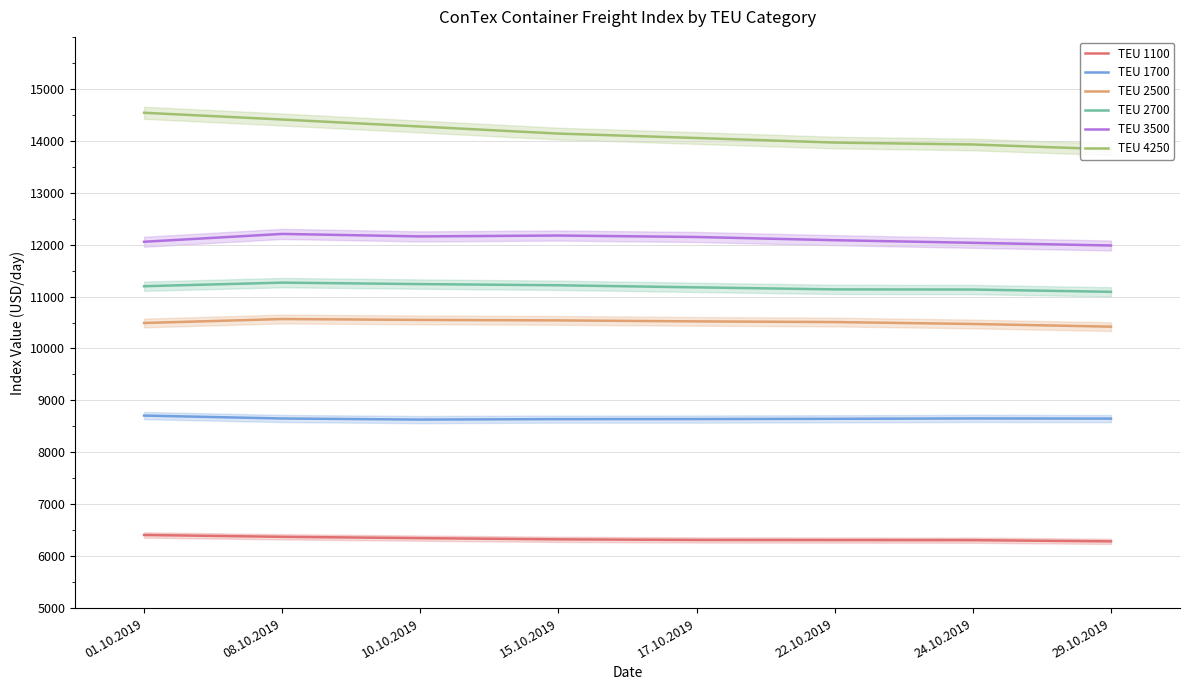

The TEU 3500 series shows 19277 at 29.10.2019. True or false?

False